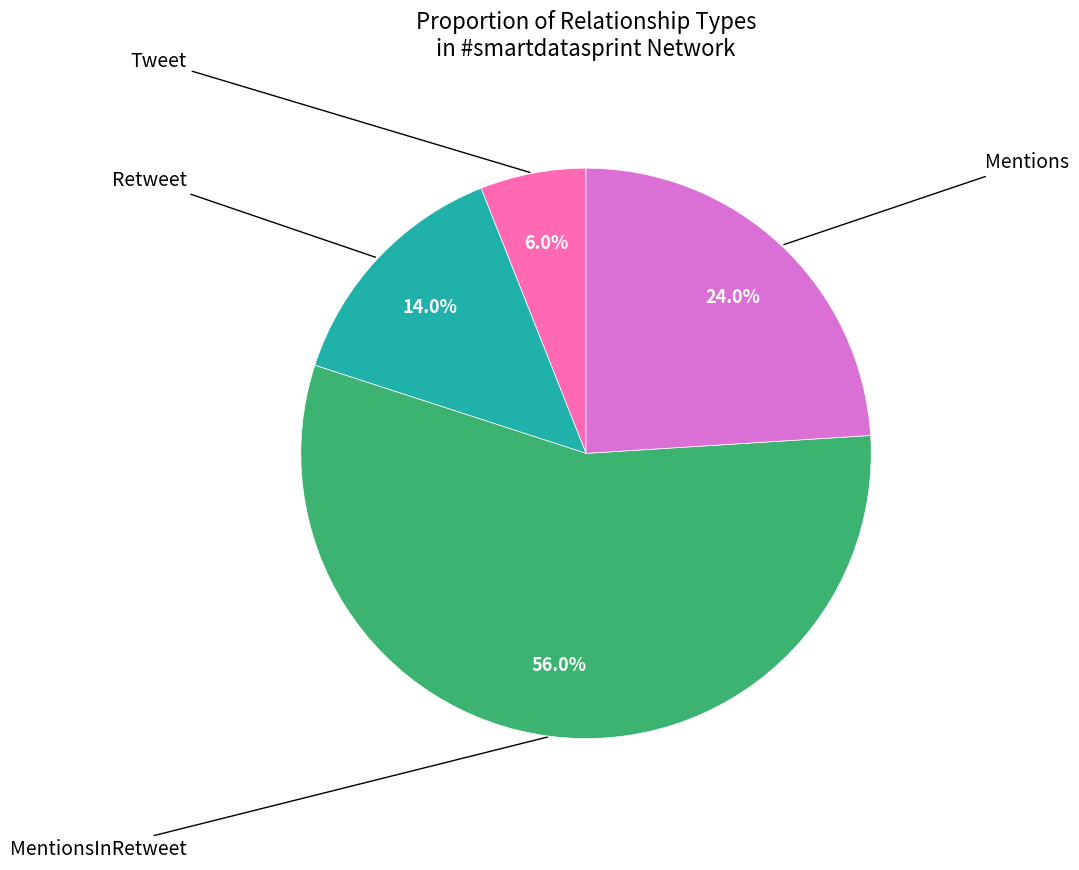

Is there a majority slice in this chart?

Yes